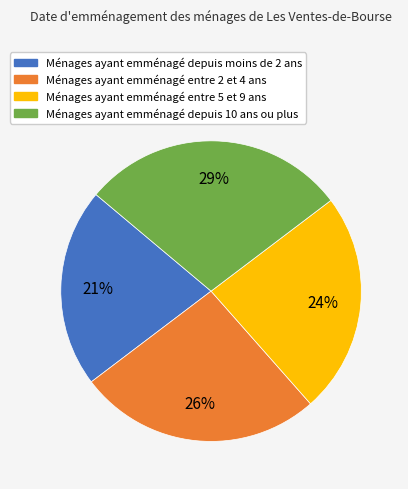

To the nearest percent, what is the average slice percentage?

25%